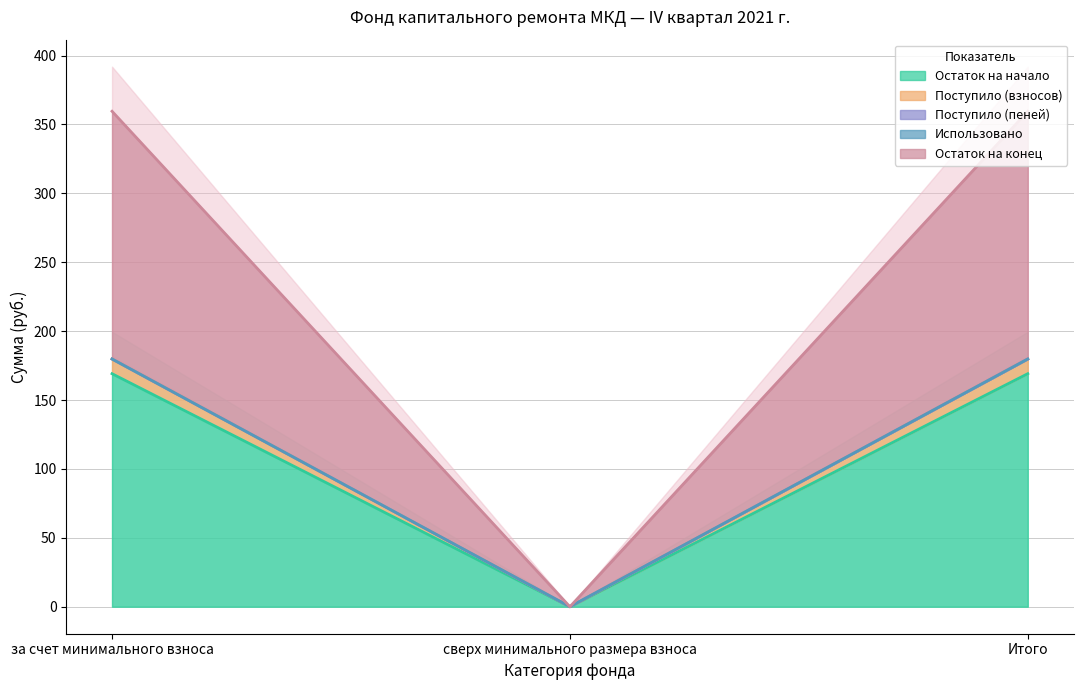

How many categories are shown in the chart?

3